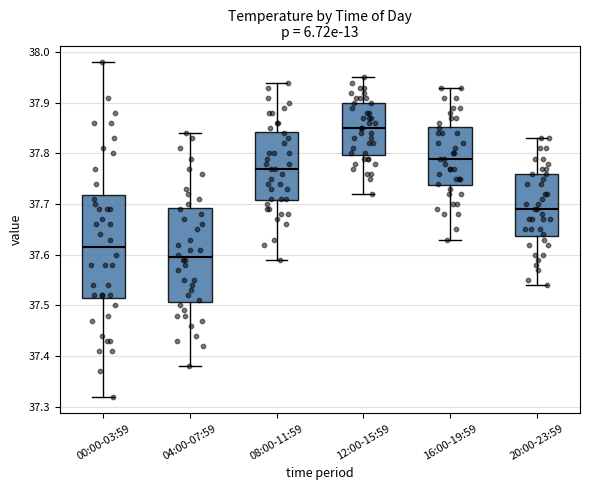

Which box has the lowest median line?

04:00-07:59